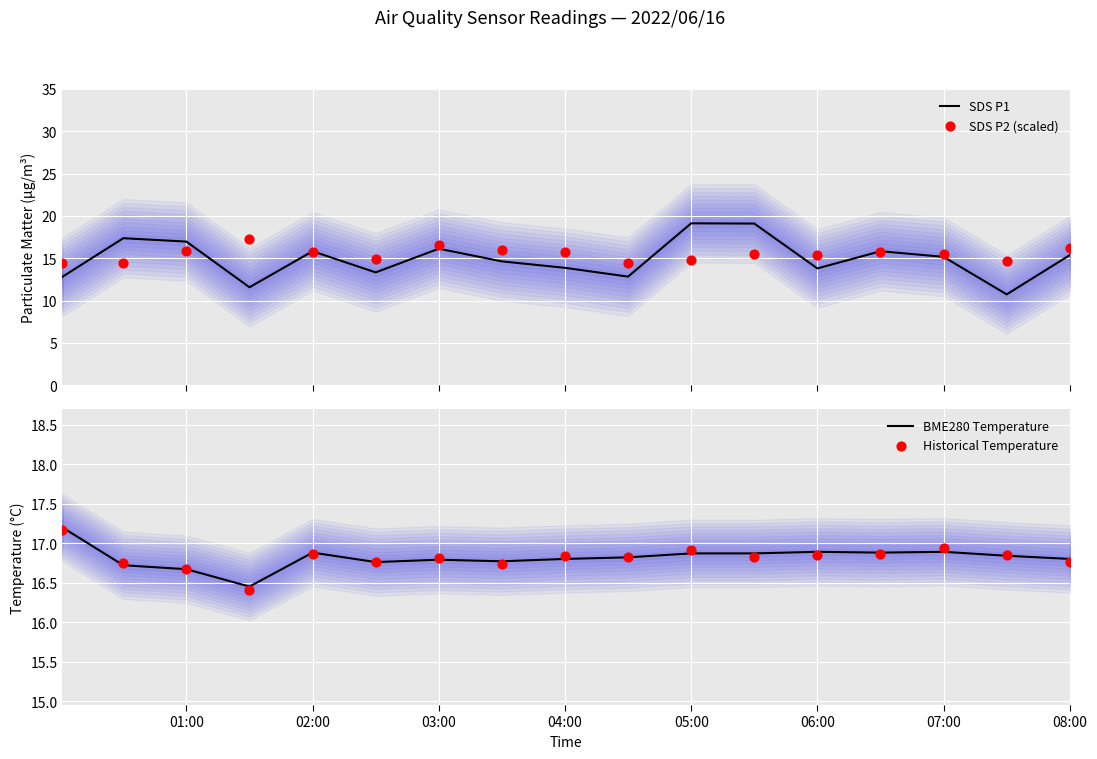

At which category is the sum across all series the highest?

11